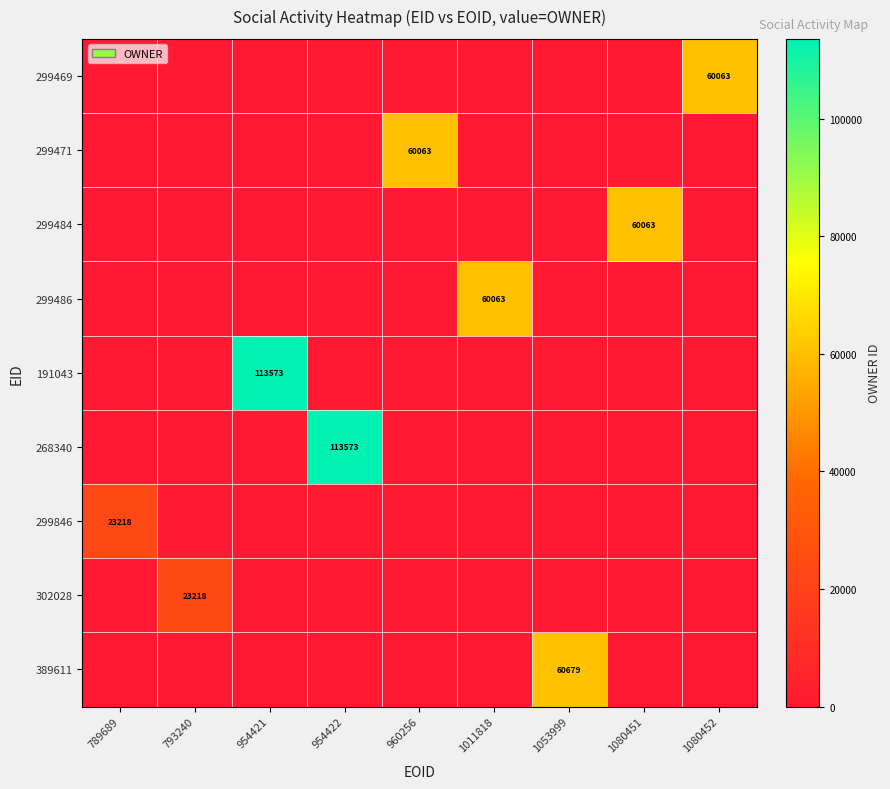

What is the difference between the 299484 values at 1080451 and 960256?

60063